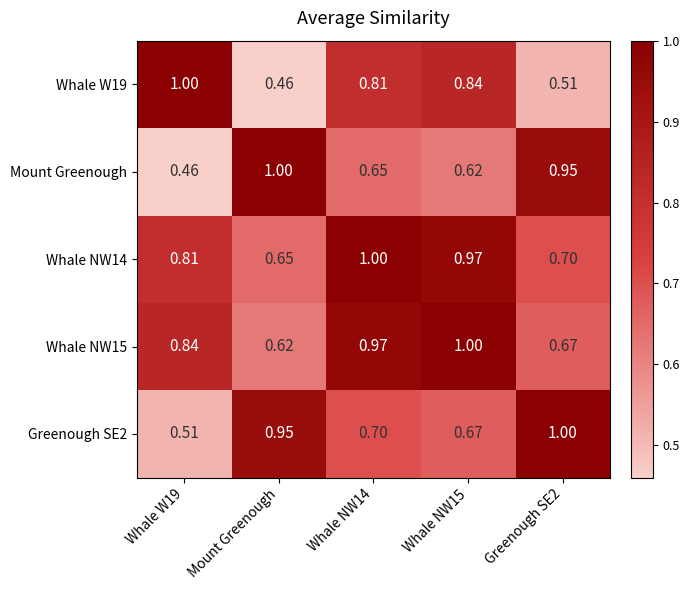

At which label does Whale W19 reach its minimum?

Mount Greenough